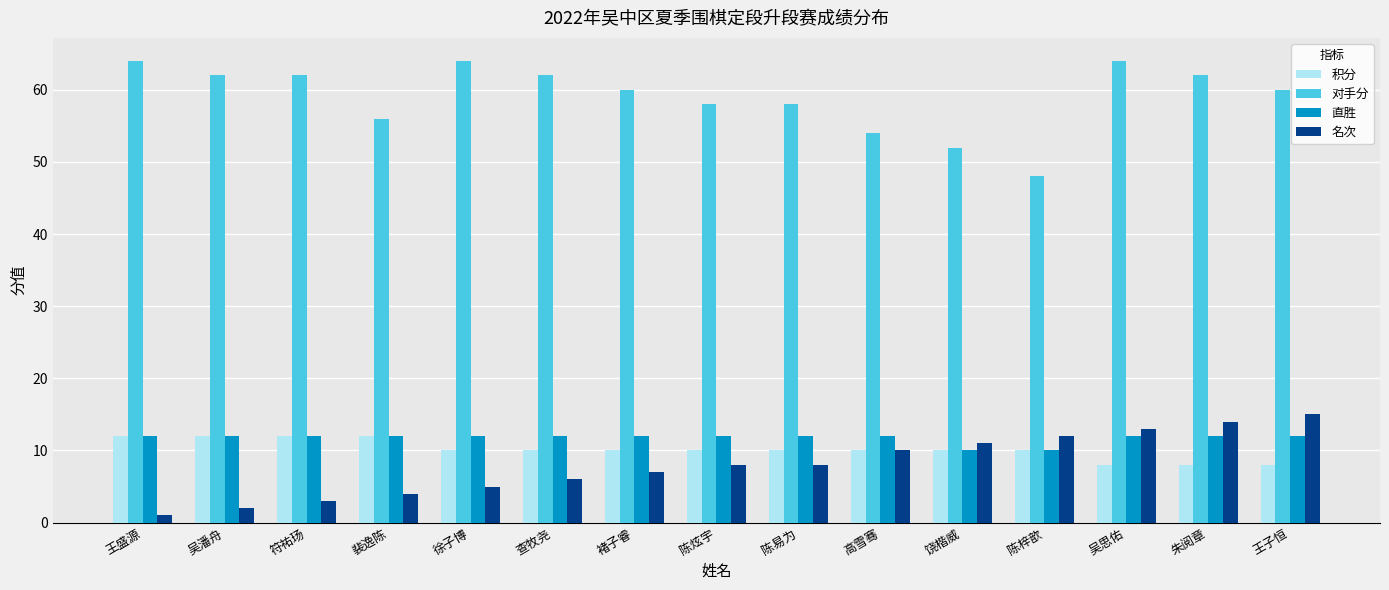

What is the total value across all series at 查牧尧?

90